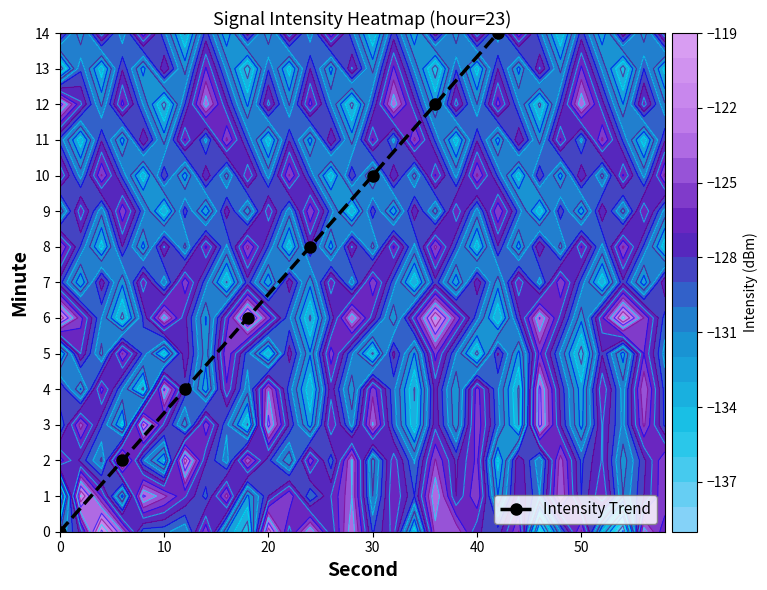

Is it true that Intensity Trend equals 10 at 30?

True